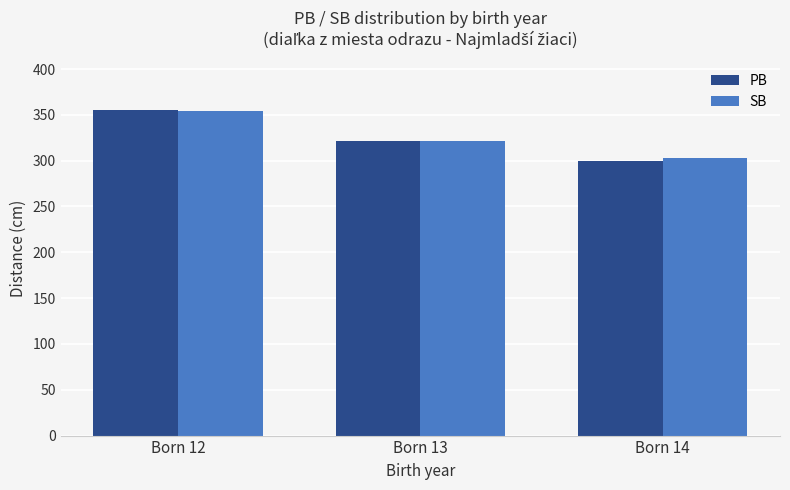

List the labels in order of PB value, largest first.

Born 12, Born 13, Born 14